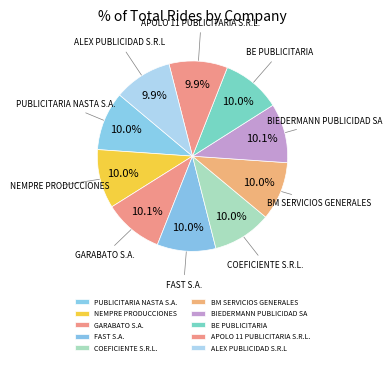

Do FAST S.A. and NEMPRE PRODUCCIONES together represent more than half of the pie?

No